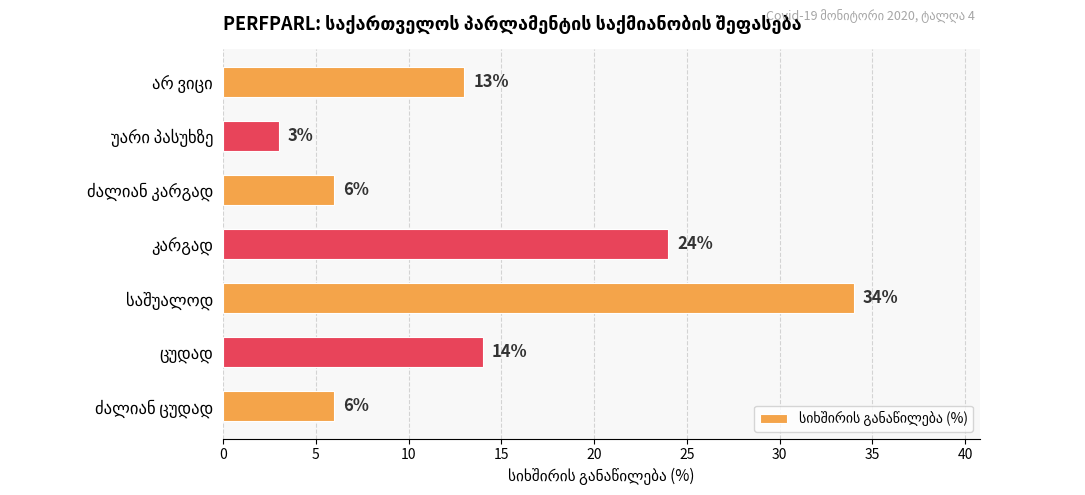

Does the chart contain stacked bars?

No